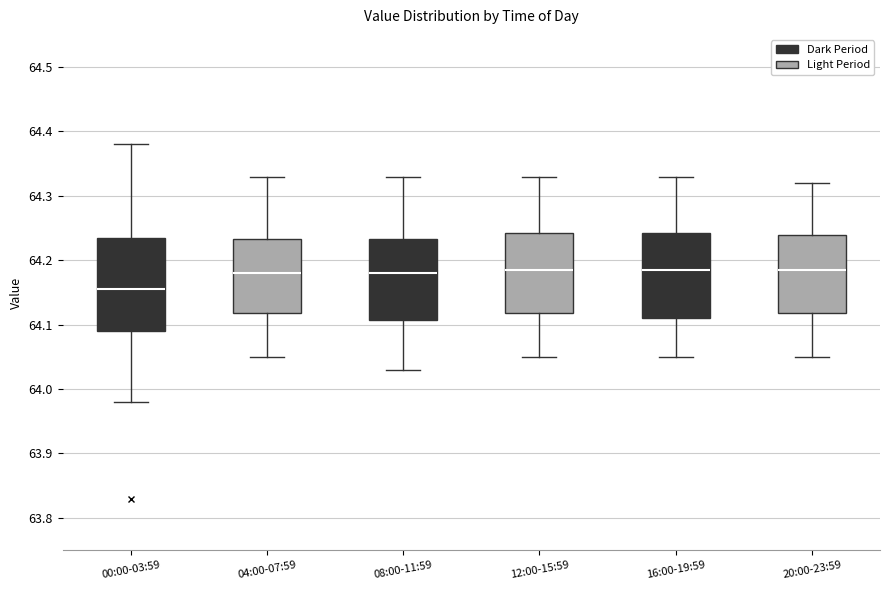

Comparing the boxes themselves (not the whiskers), which one is the tallest?

00:00-03:59